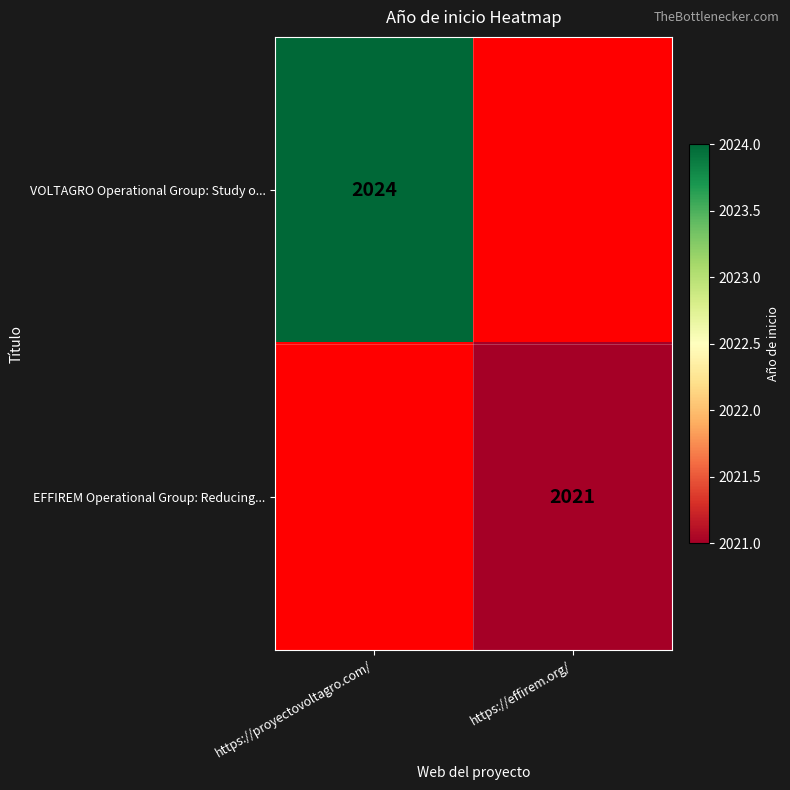

At which category is the sum across all series the highest?

https://proyectovoltagro.com/